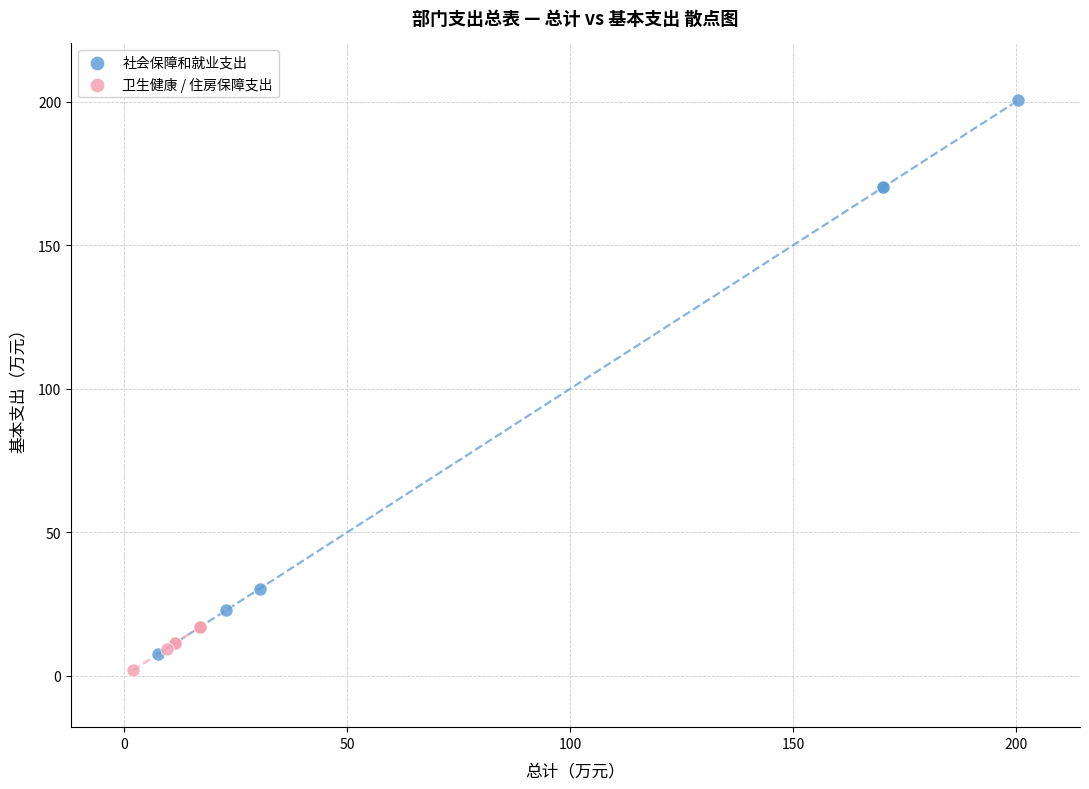

Which series has the widest spread of Y values?

社会保障和就业支出